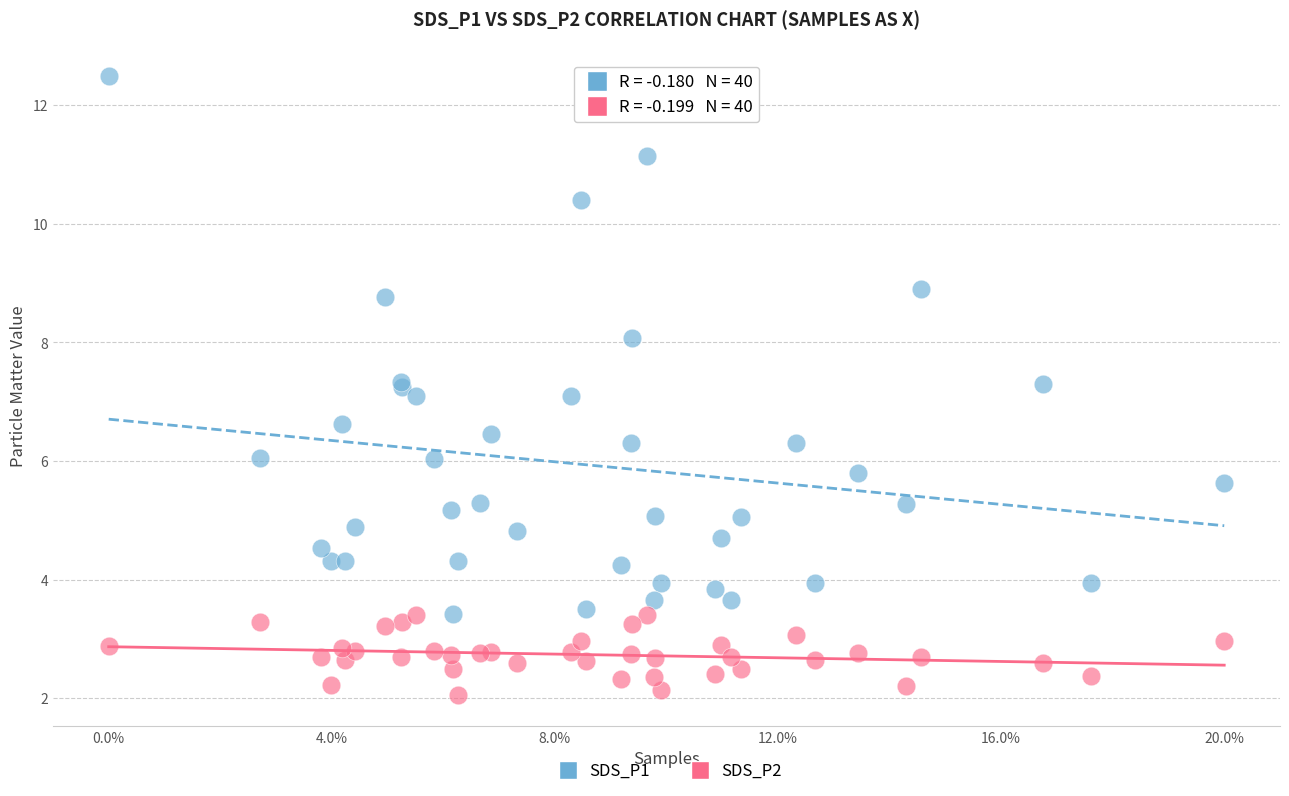

Which series has the largest Y range (max minus min)?

SDS_P1